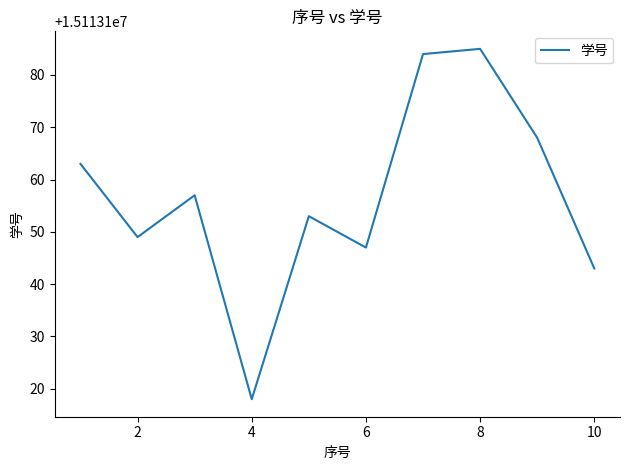

Count the number of data series in this chart.

1